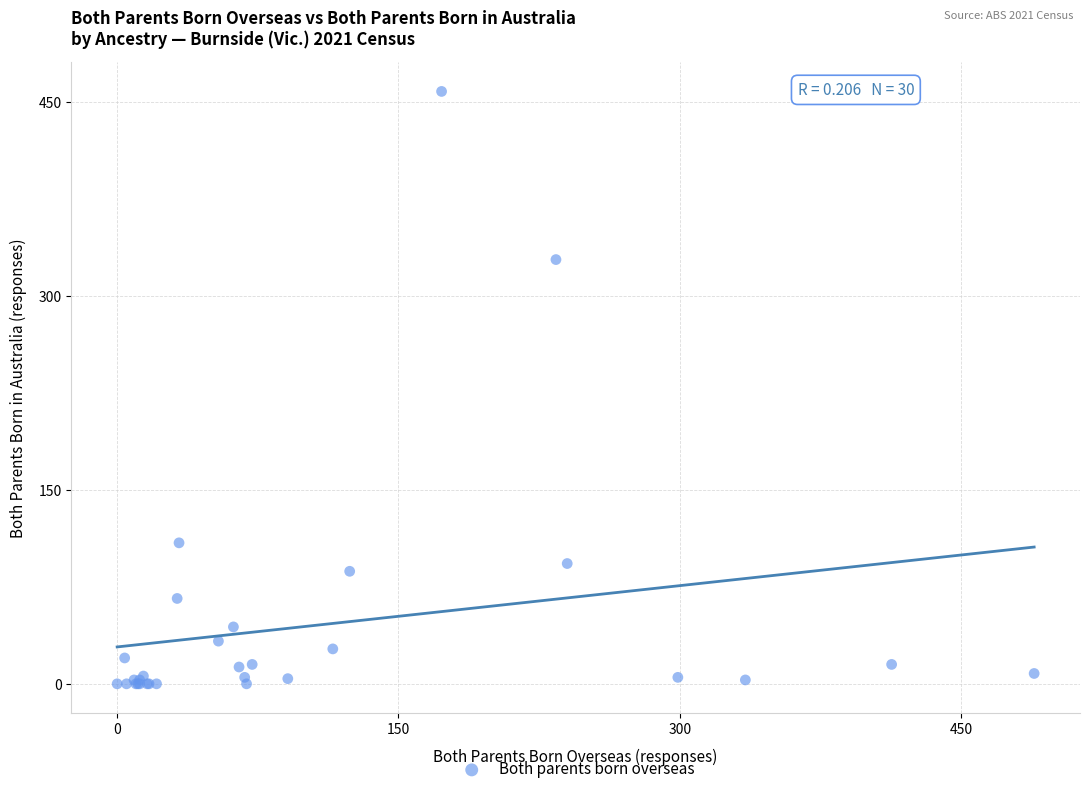

What Y value in the scatter plot is closest to 229?

328